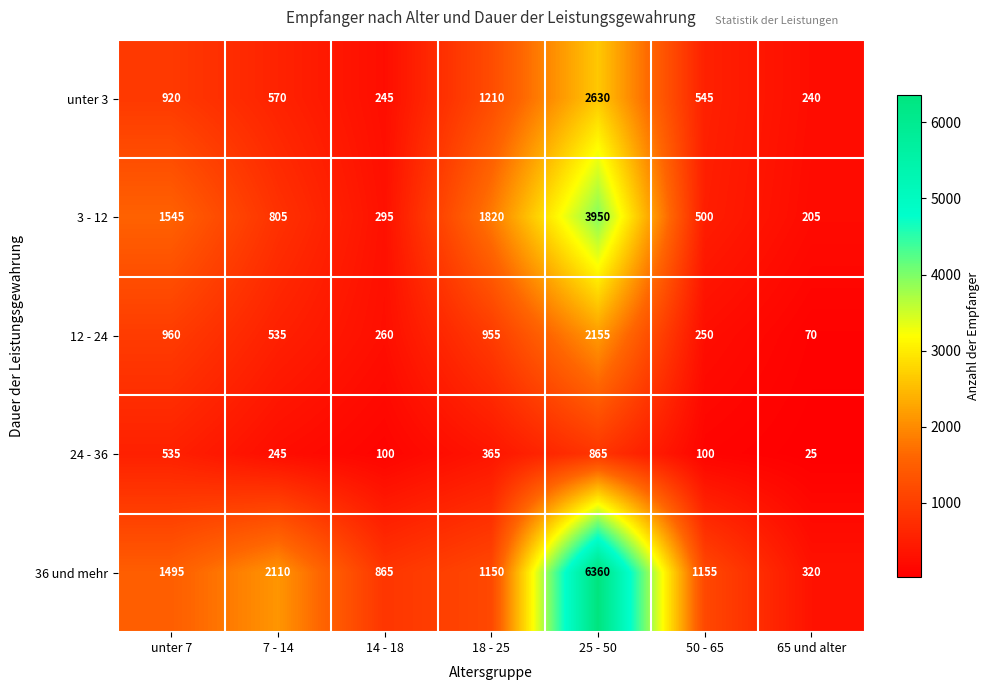

What is the difference between the maximum and minimum values in the 12 - 24 series?

2085